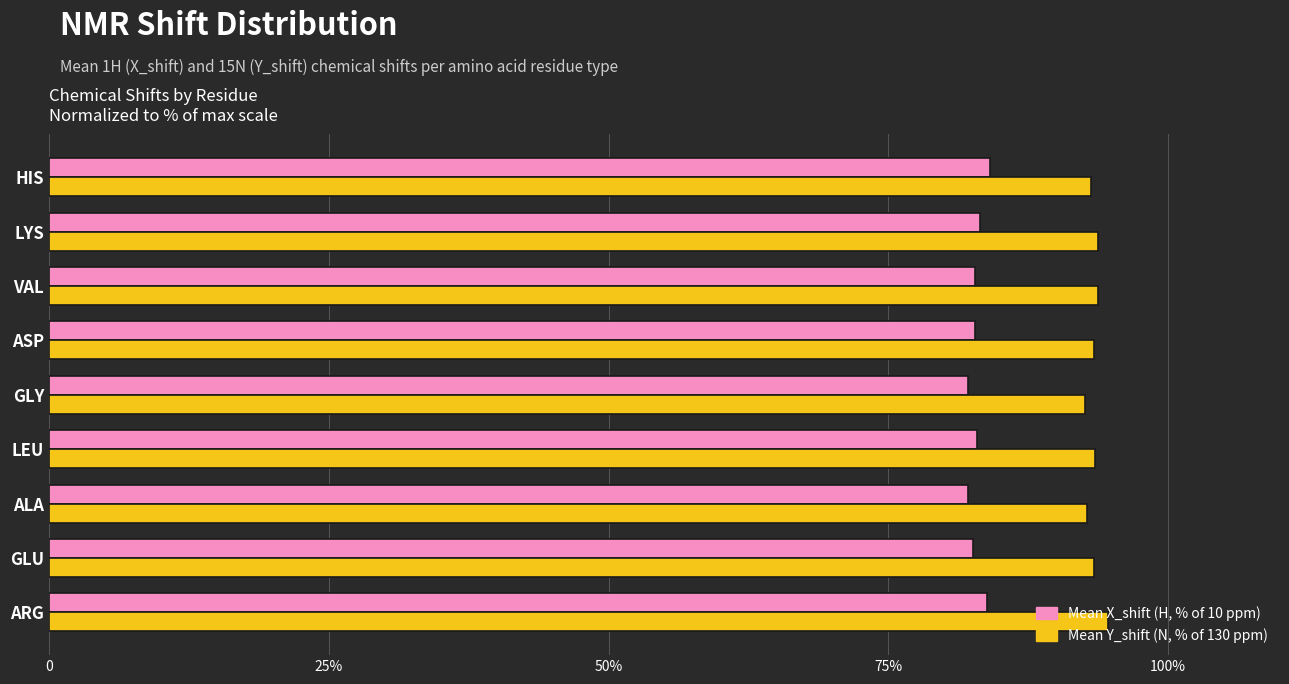

Reading right to left, transcribe all the data shown in this chart.

Mean X_shift (H ppm): 84.1	83.2	82.7	82.7	82.1	82.9	82.1	82.5	83.9
Mean Y_shift (N ppm): 93.1	93.8	93.7	93.4	92.6	93.5	92.8	93.4	94.7